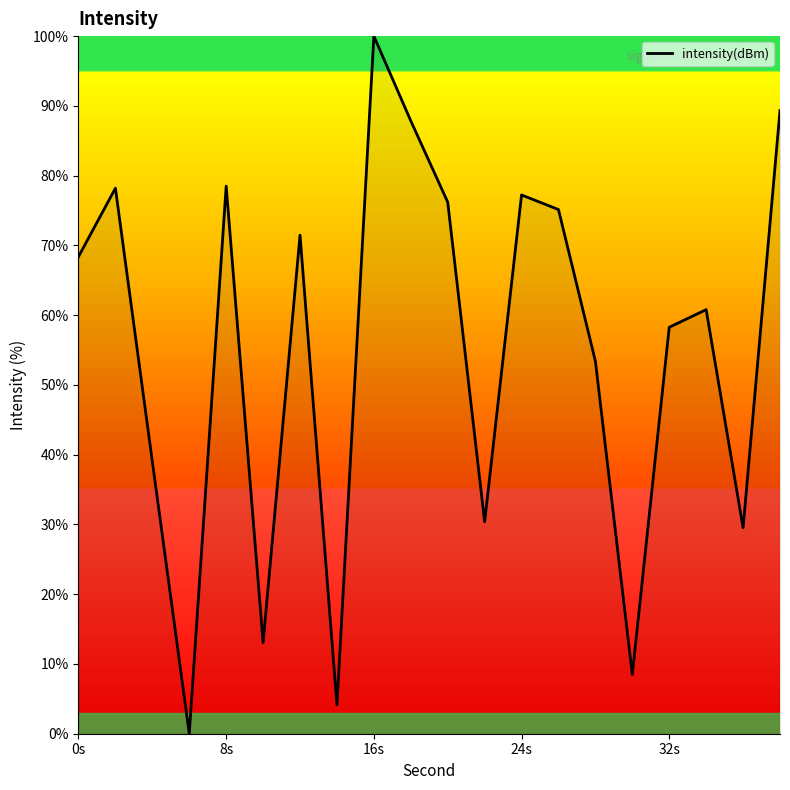

What is the difference between the maximum and minimum values?

100.0